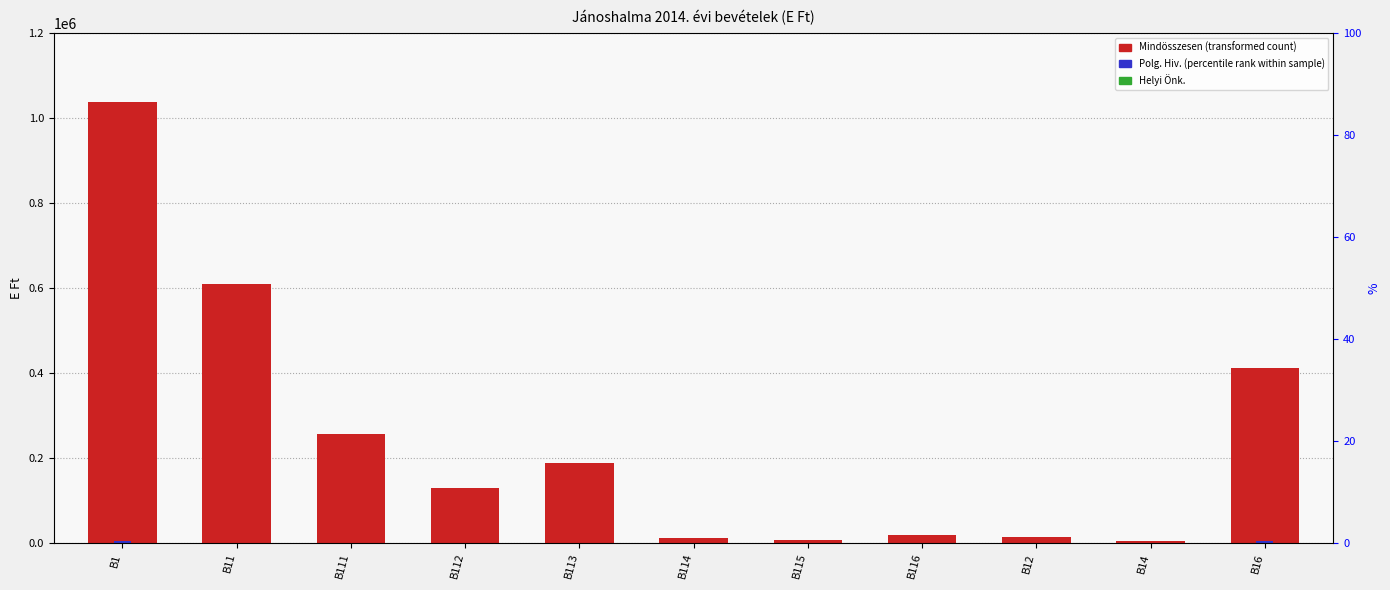

What is the value of the Helyi Önk. bar at the 2nd from the left?

609286